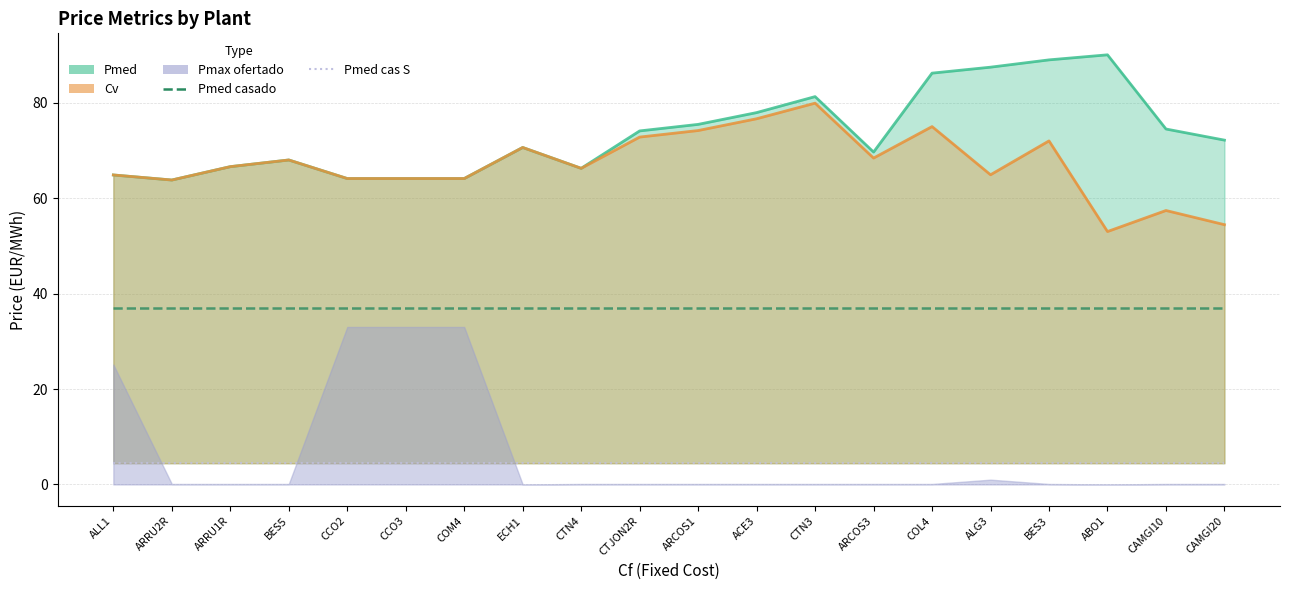

What is the highest value of the Pmed casado series?

37.1